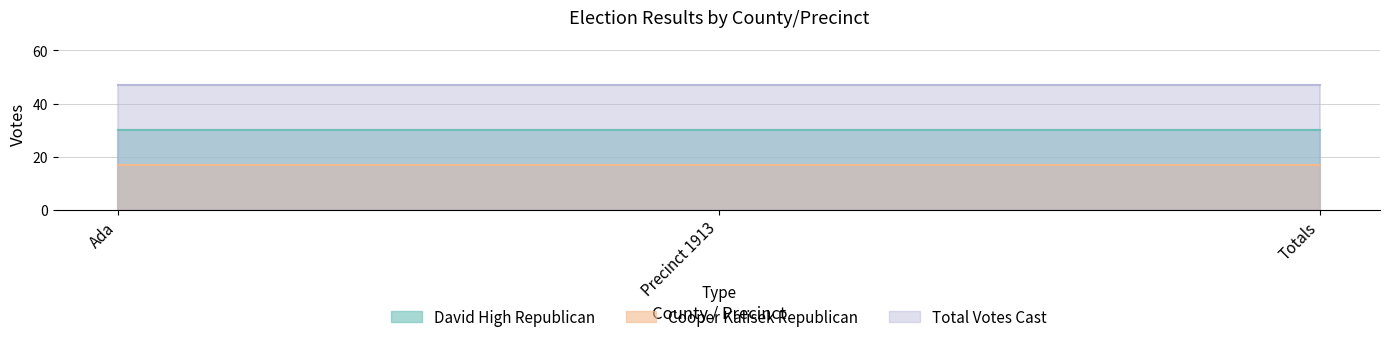

Reading right to left, transcribe all the data shown in this chart.

David High Republican: 30	30	30
Cooper Kalisek Republican: 17	17	17
Total Votes Cast: 47	47	47